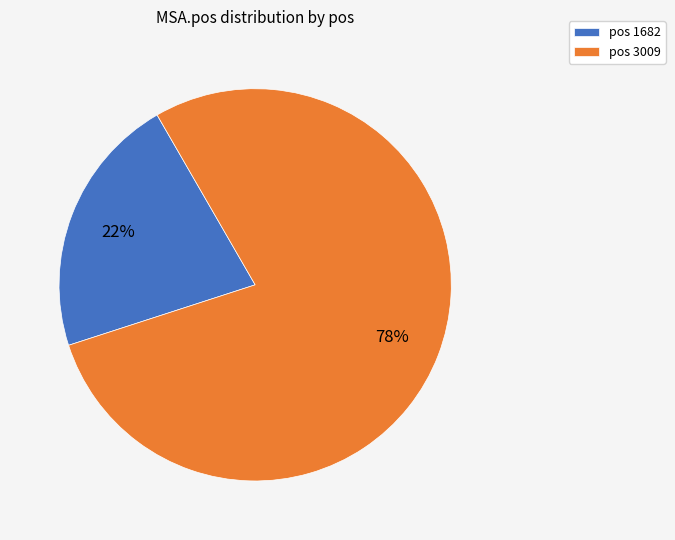

True or false: pos 3009 accounts for 90% of the total.

False